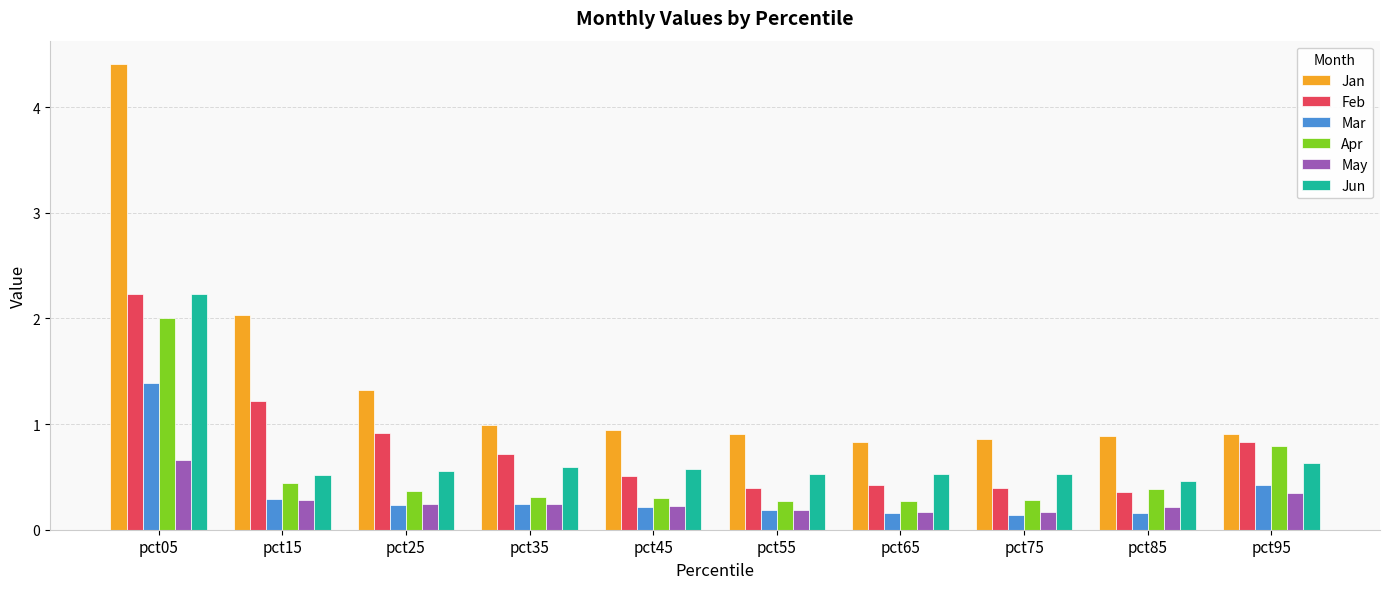

True or false: Jun has a value of 0.9 at pct55.

False